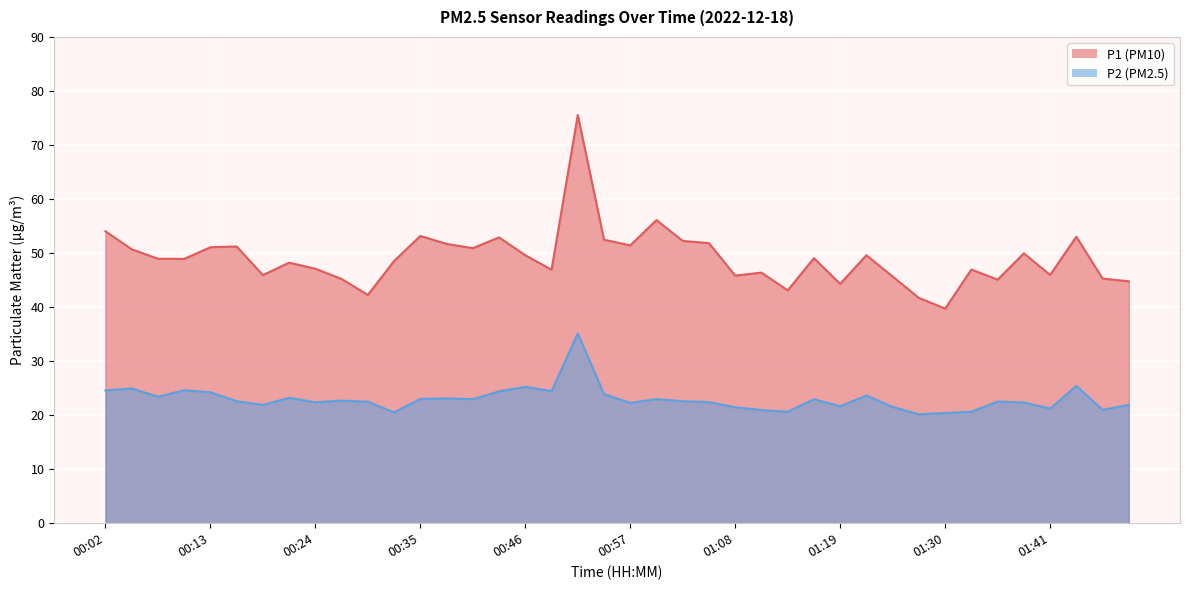

Where is the first local maximum for P1?

00:16